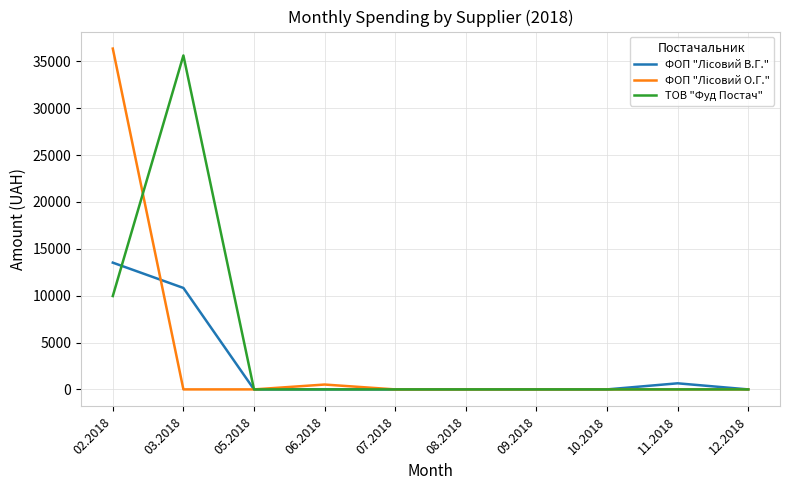

What is the spread (max minus min) of values at 02.2018?

26401.5